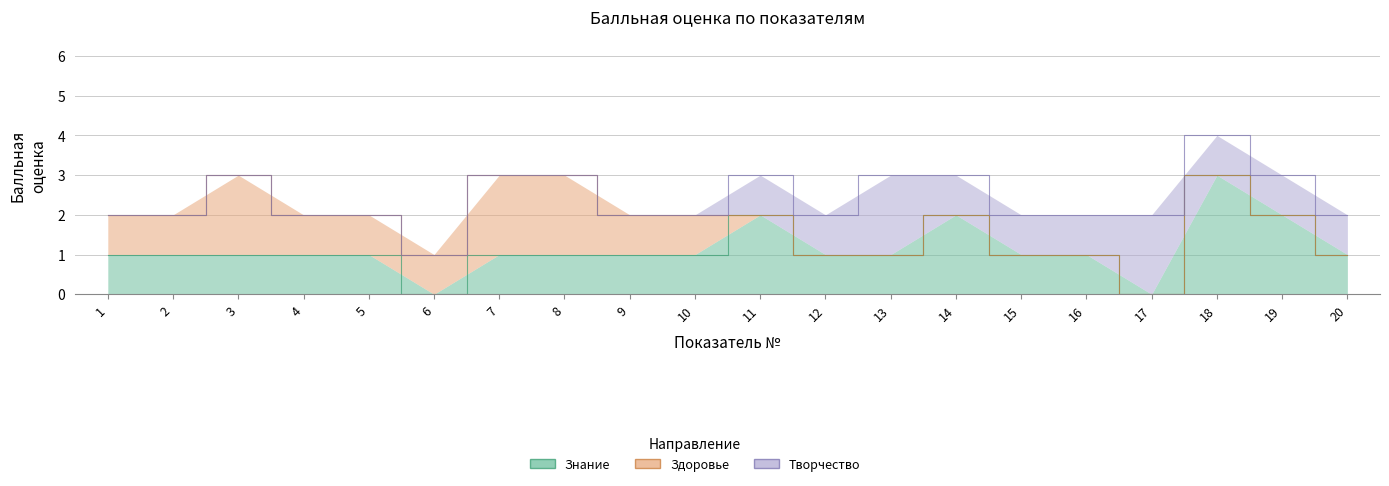

Rank the series at 20 from highest to lowest value.

Знание, Творчество, Здоровье